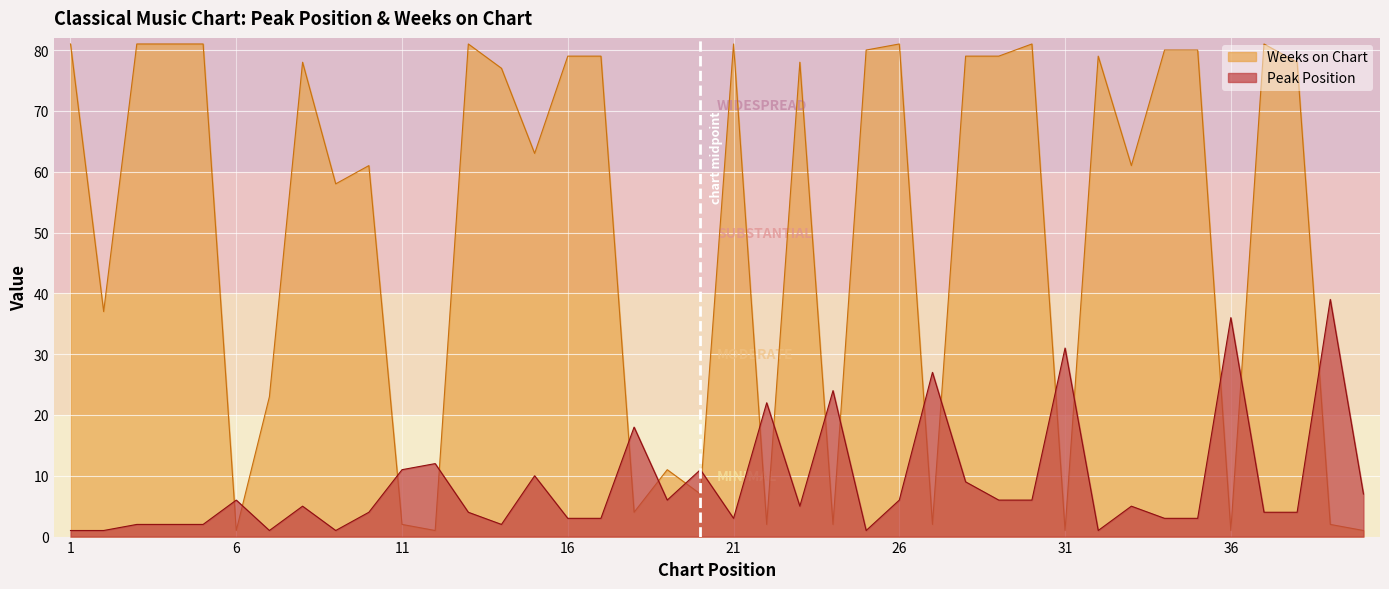

How many lines are shown in the chart?

2